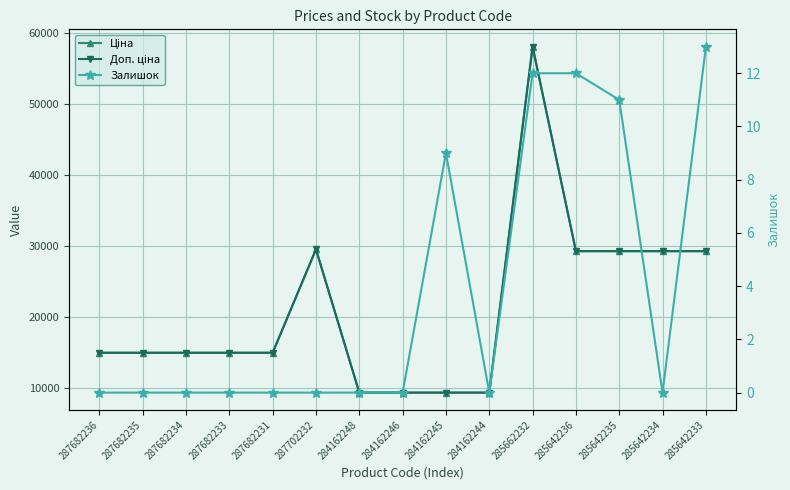

Between 287682236 and 284162244, which series saw the biggest shift?

Ціна